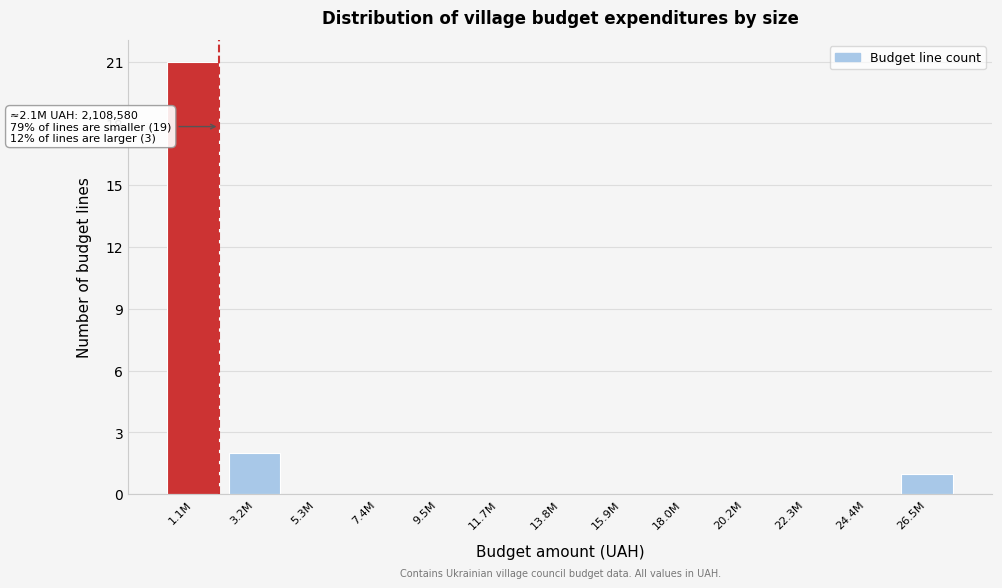

Reading left to right, transcribe all the data shown in this chart.

1.1M=21	3.2M=2	5.3M=0	7.4M=0	9.5M=0	11.7M=0	13.8M=0	15.9M=0	18.0M=0	20.2M=0	22.3M=0	24.4M=0	26.5M=1